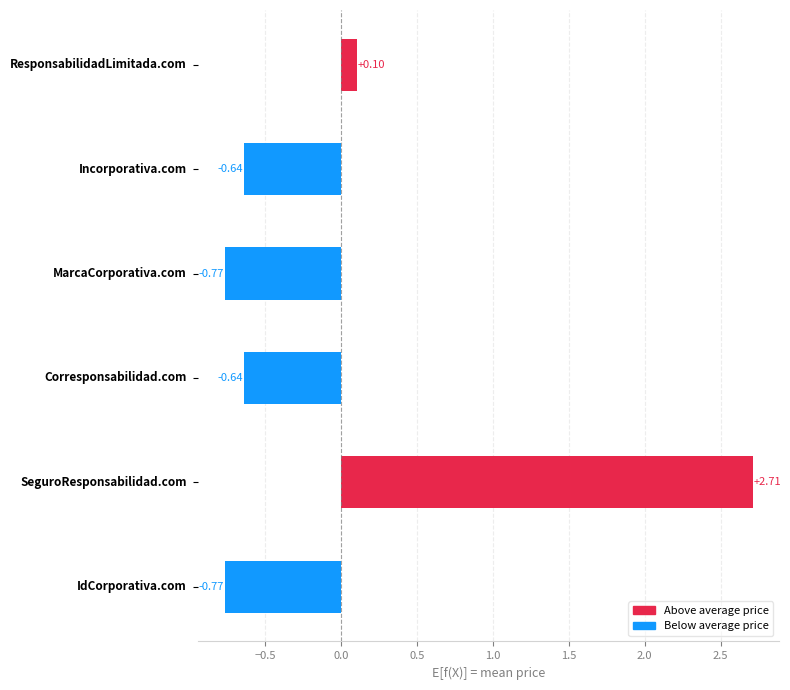

What is the difference between the maximum and minimum values?

3.5